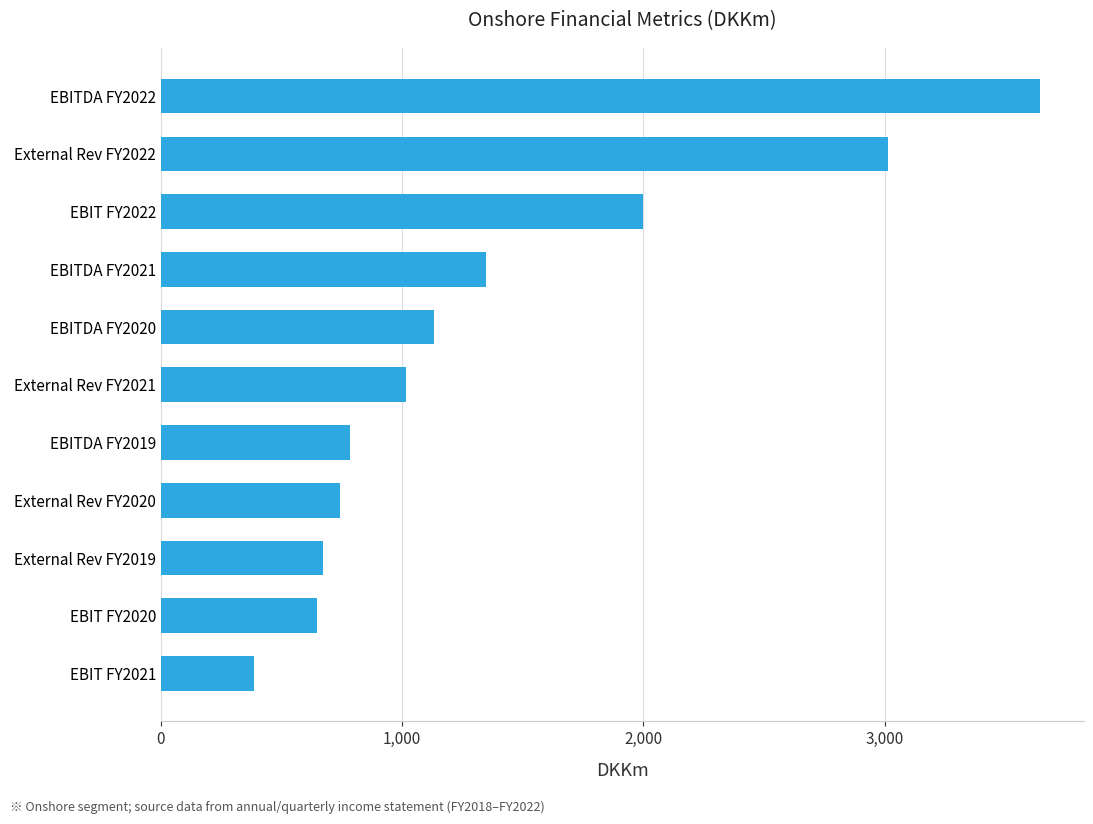

The value at External Rev FY2019 is 389. True or false?

False